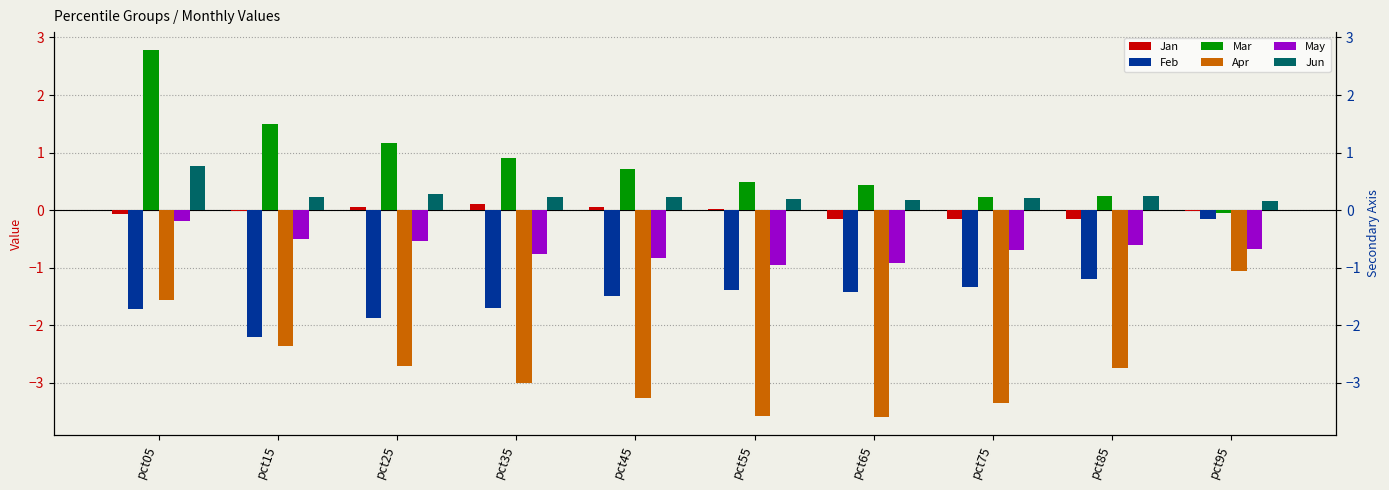

Is it true that Feb equals -1.8 at pct75?

False